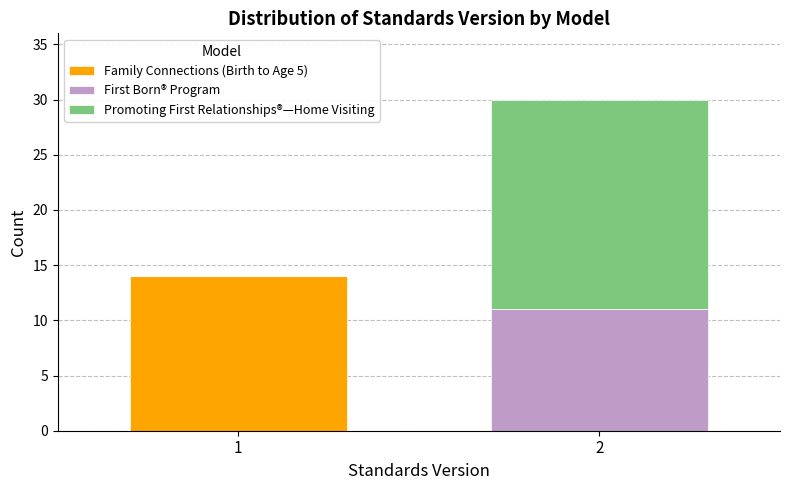

Reading left to right, transcribe the values for Family Connections (Birth to Age 5).

1=14	2=0